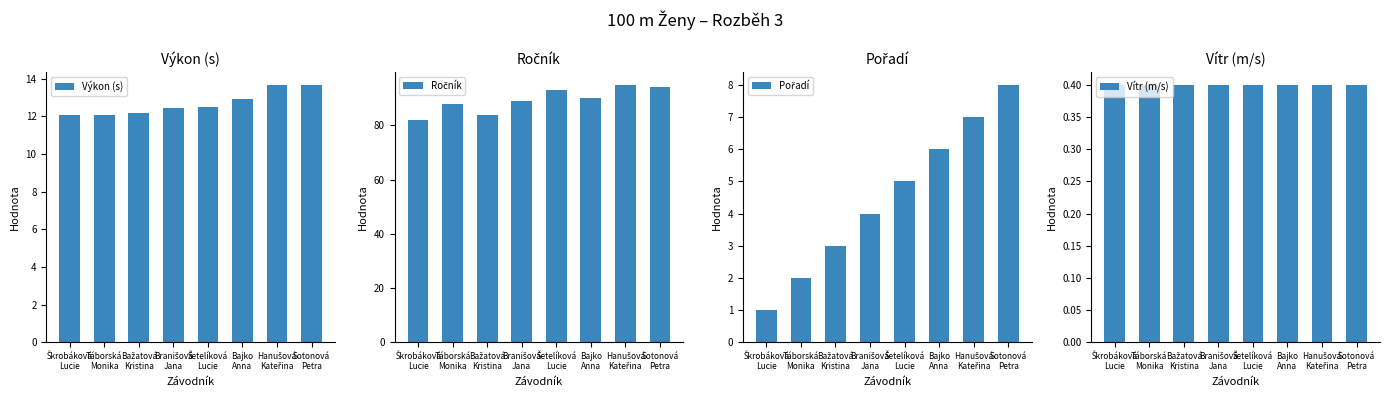

At which label does Ročník first exceed 90?

Šetelíková
Lucie